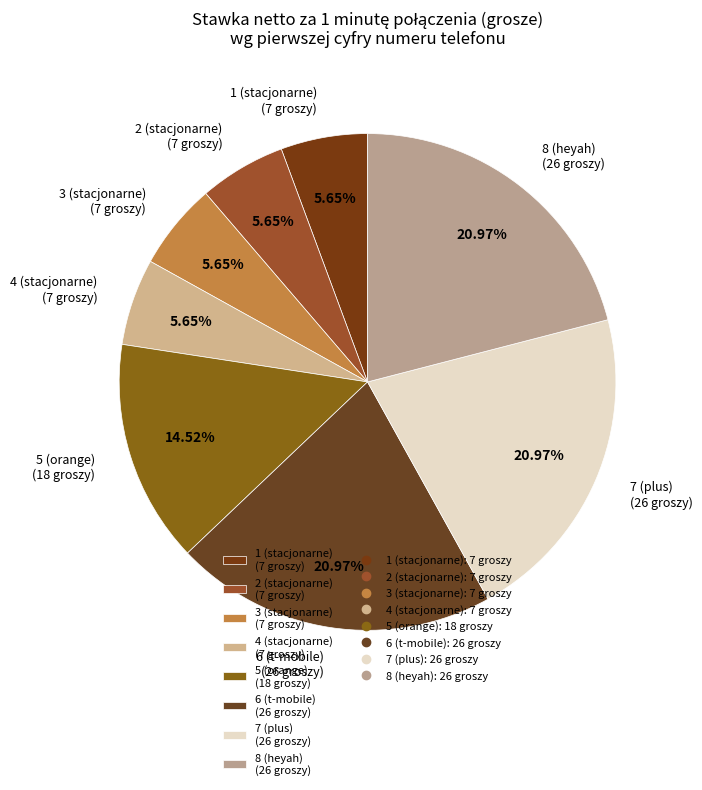

The 5 slice represents 28% of the pie. True or false?

False